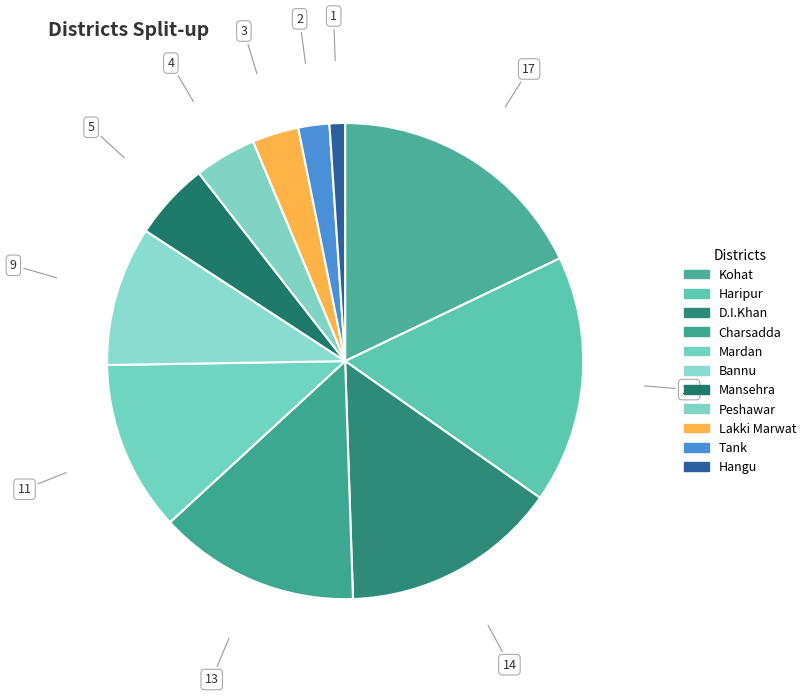

How many segments does this pie chart have?

11